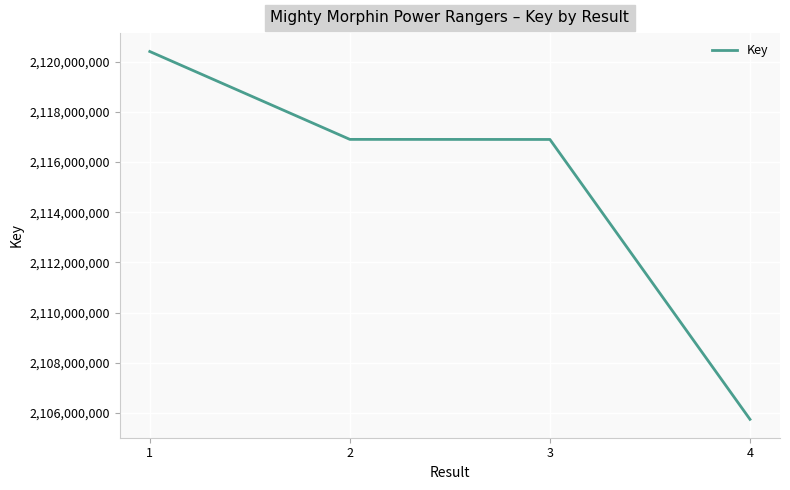

What is the greatest value displayed?

2120399269